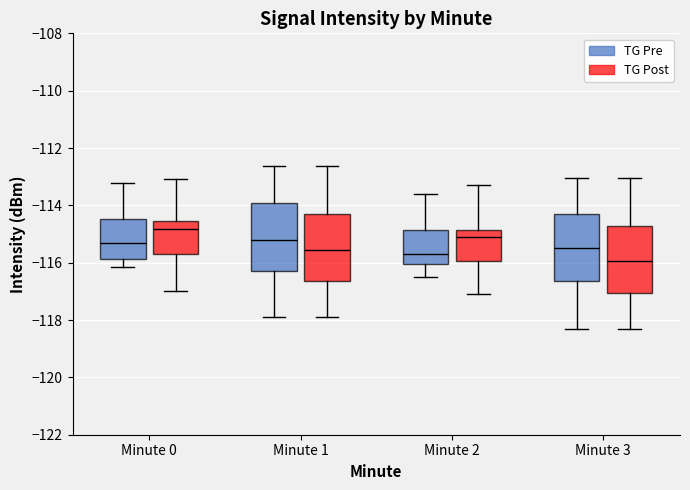

Where does the lower whisker of the box for Minute 1 (TG Pre) end on the y-axis? The values are not printed on the chart, so give them approximately, as read against the axis.

-118.0